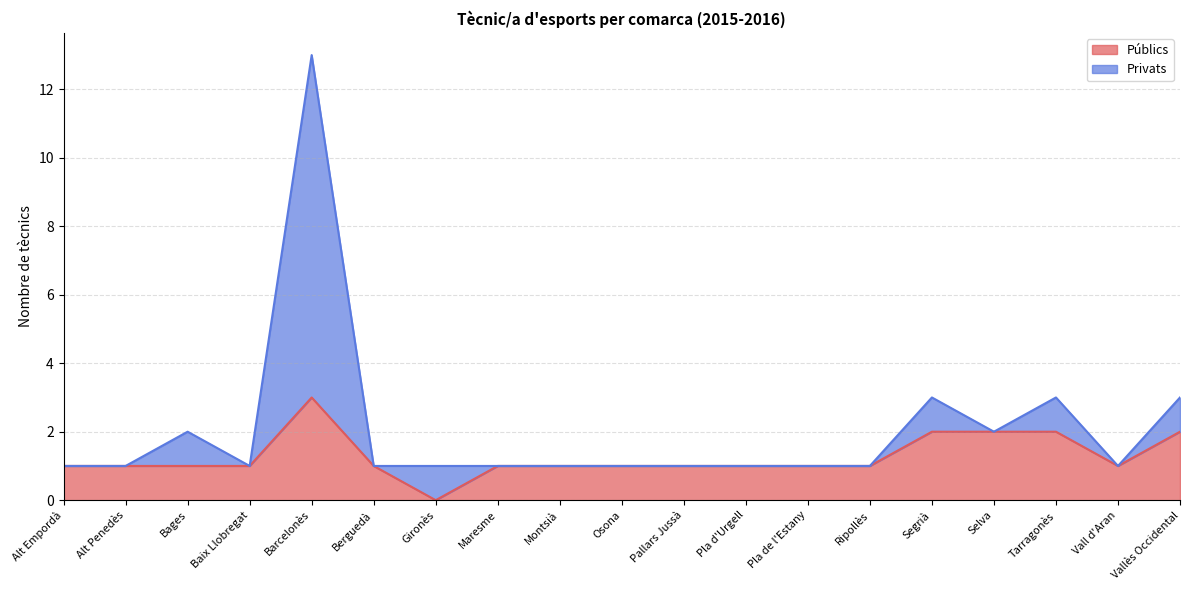

Rank the series at Alt Empordà from highest to lowest value.

Públics, Privats